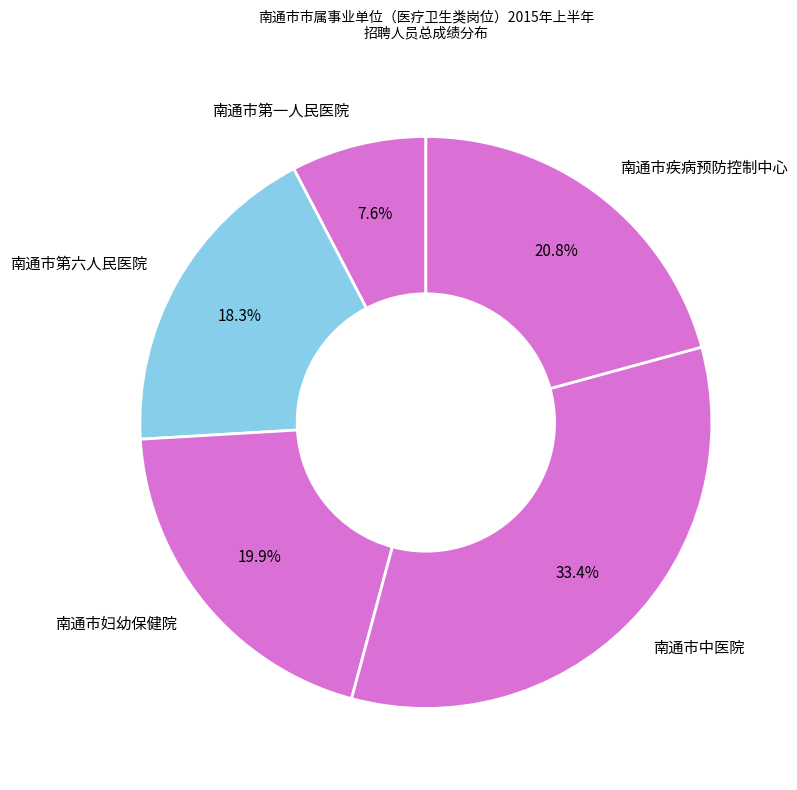

Between 南通市妇幼保健院 and 南通市第六人民医院, which is larger?

南通市妇幼保健院